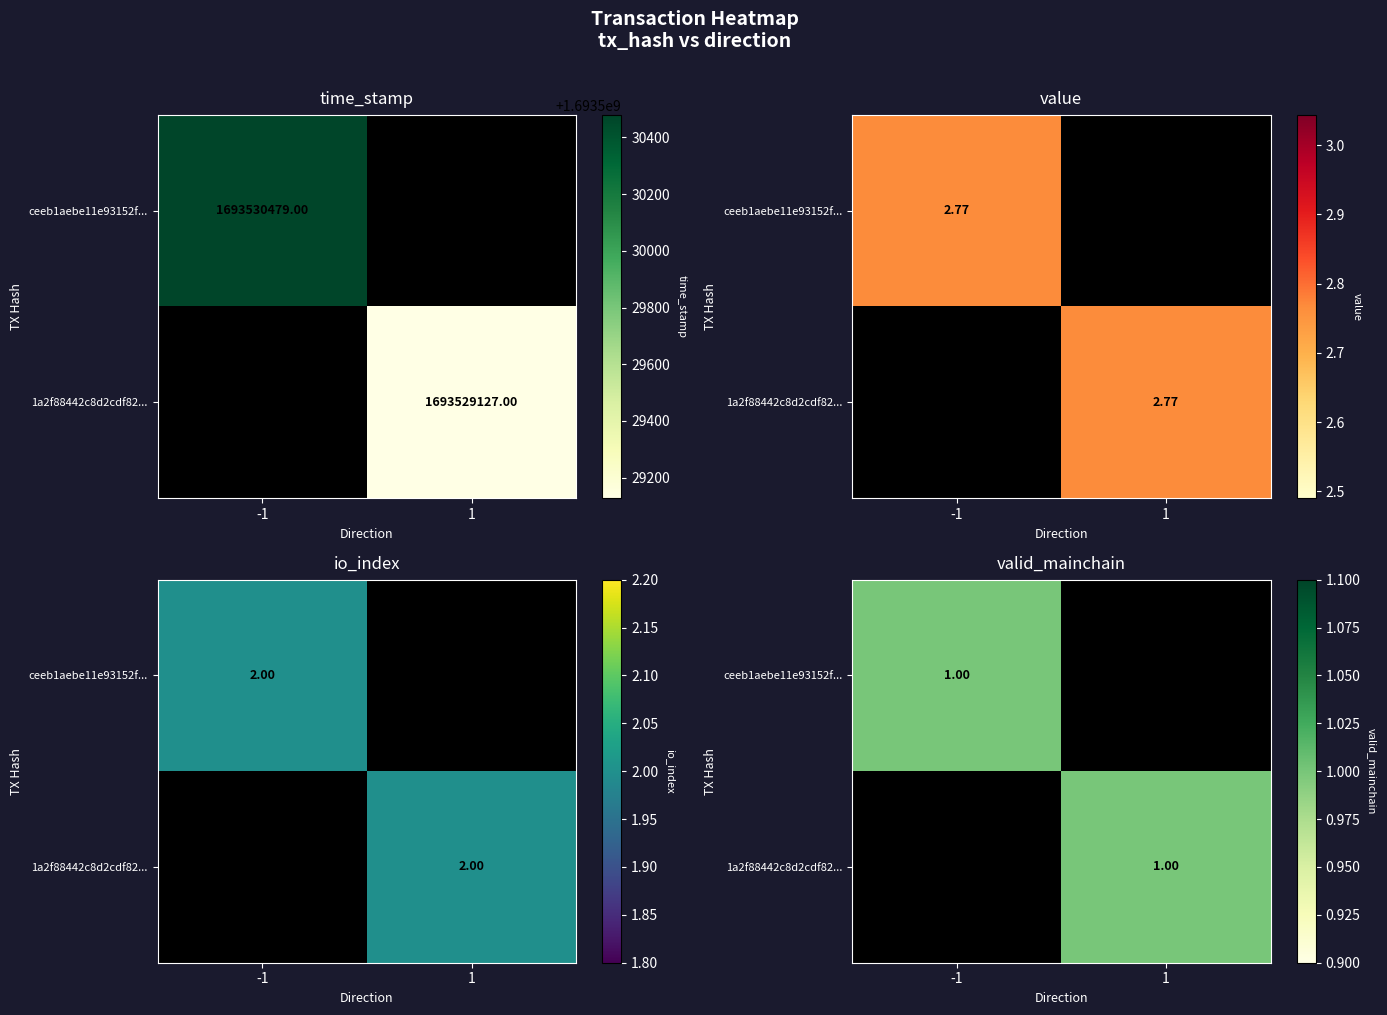

Rank the series by their maximum value, from highest to lowest.

ceeb1aebe11e93152f..., 1a2f88442c8d2cdf82...